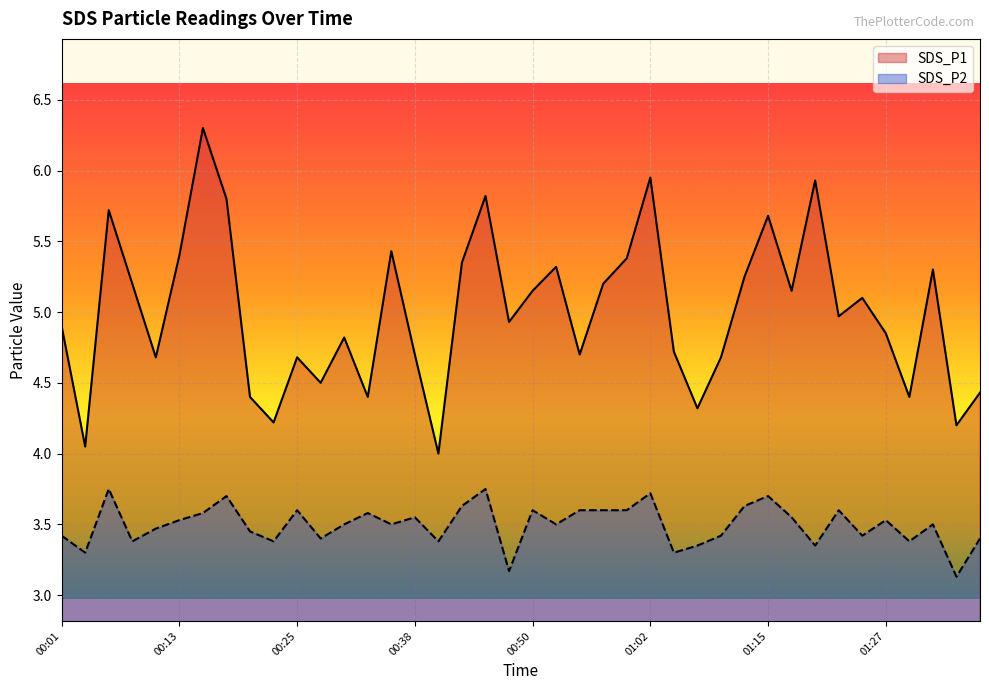

True or false: SDS_P1 has more than 2 points higher than both neighbors.

True